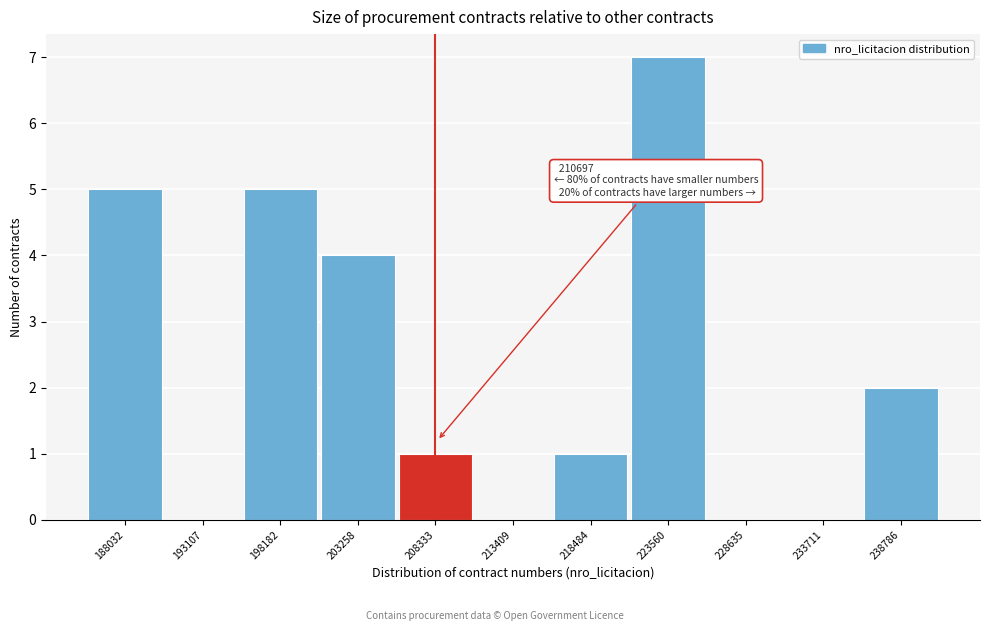

Reading right to left, list all the values displayed in this chart.

238786=2	233711=0	228635=0	223560=7	218484=1	213409=0	208333=1	203258=4	198182=5	193107=0	188032=5